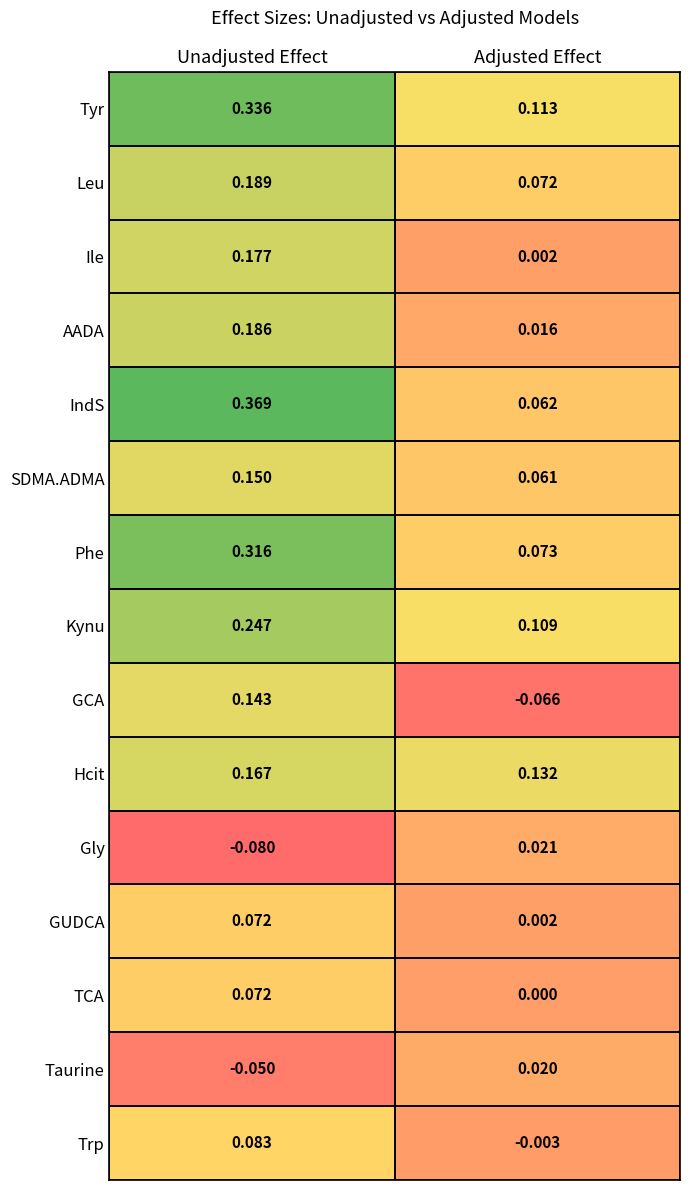

Between Unadjusted Effect and Adjusted Effect, which series saw the biggest shift?

IndS